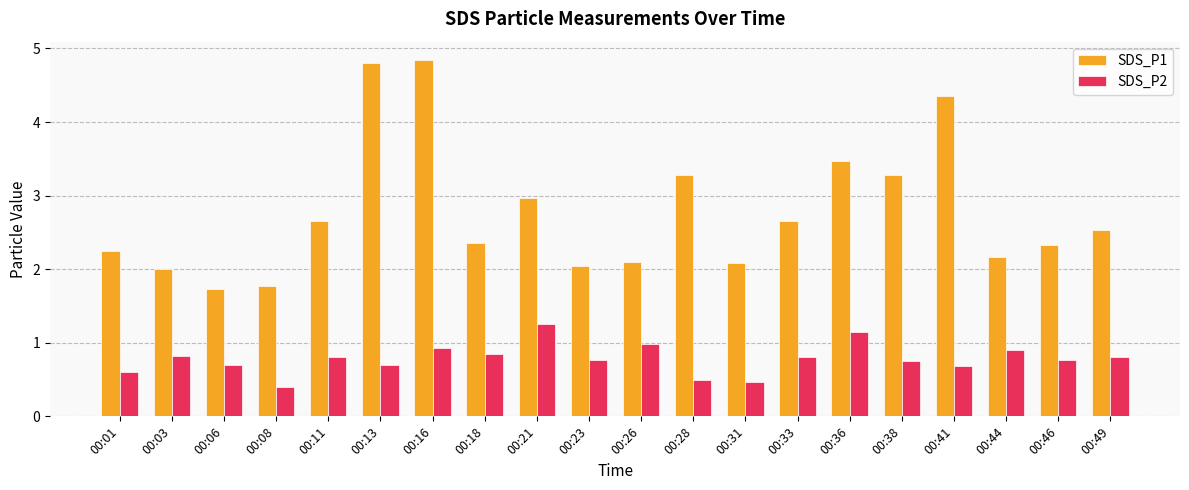

What is the value of the SDS_P1 bar at the 15th from the left?

3.5